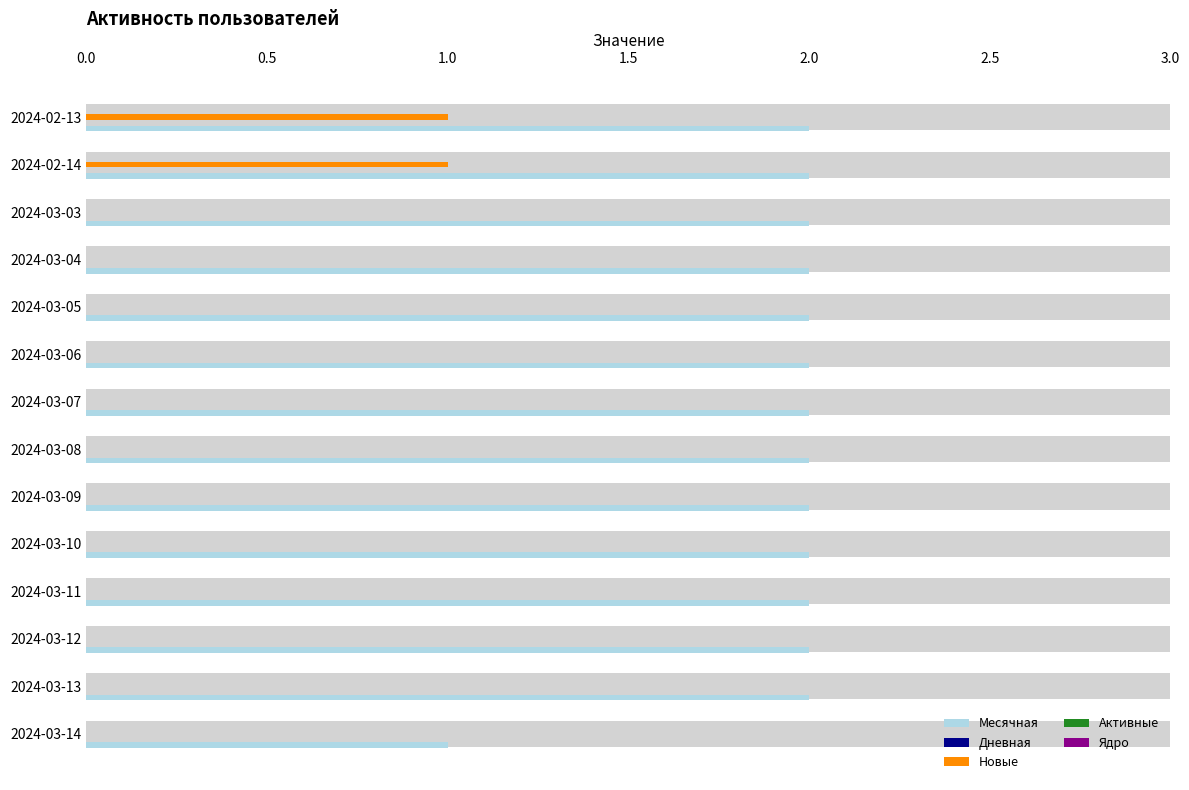

What is the difference between the maximum and minimum values in the Новые series?

1.0